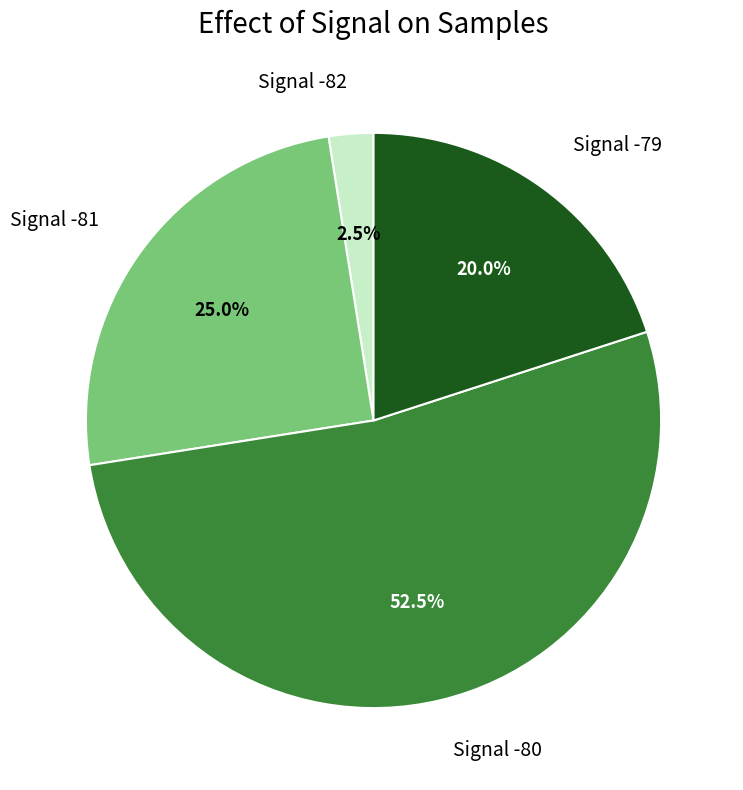

Count the number of slices in the pie.

4